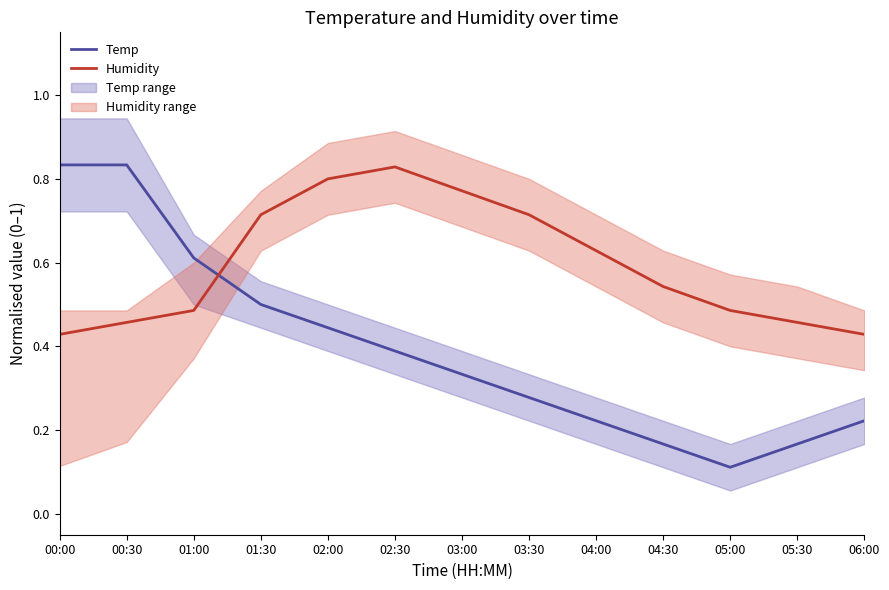

True or false: Temp has more than 1 interior local peaks.

False